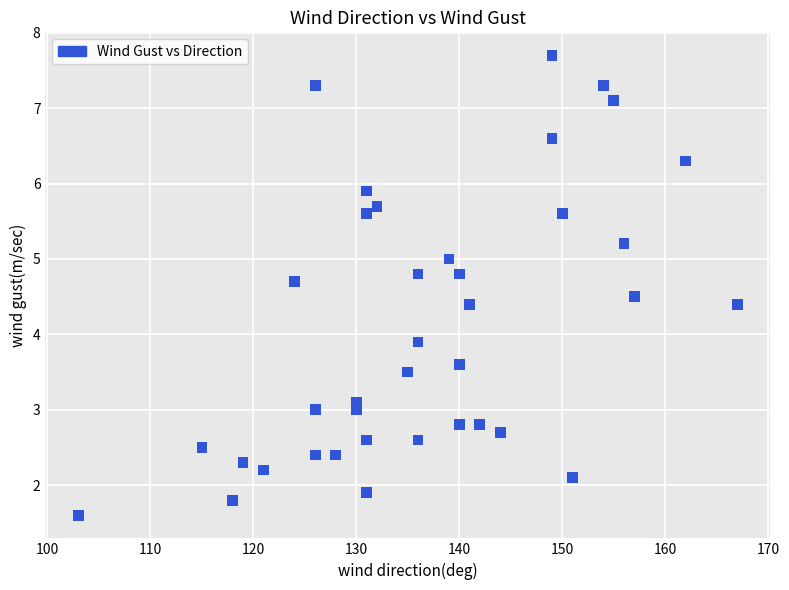

What Y value in the scatter plot is closest to 4?

3.9